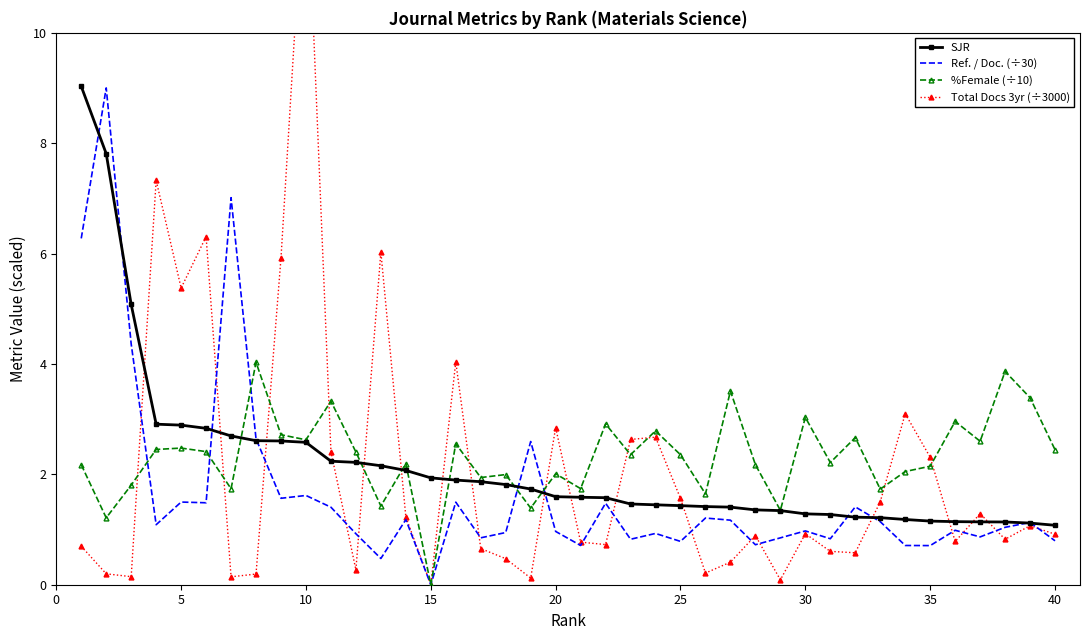

What is the maximum value for SJR?

9.0